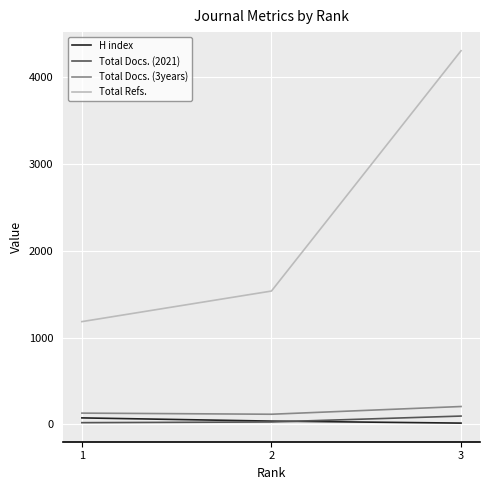

How many Total Docs. (3years) values are between 118 and 207?

3